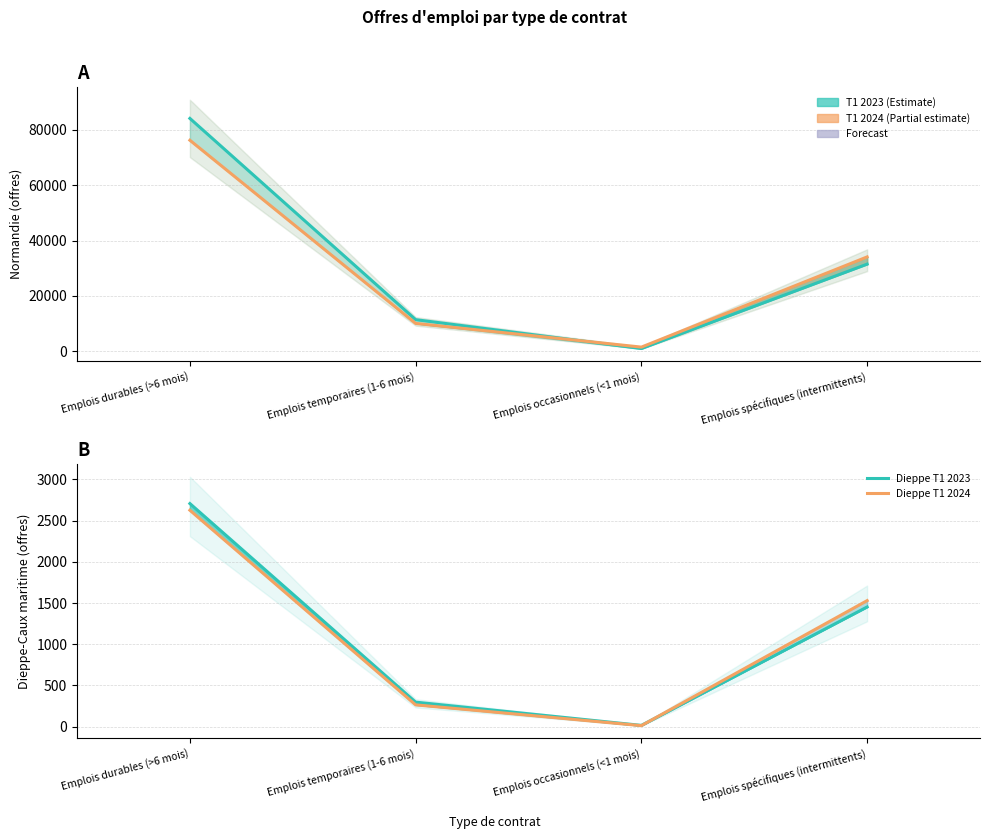

How many values in the Normandie T1 2024 series exceed 34098?

1